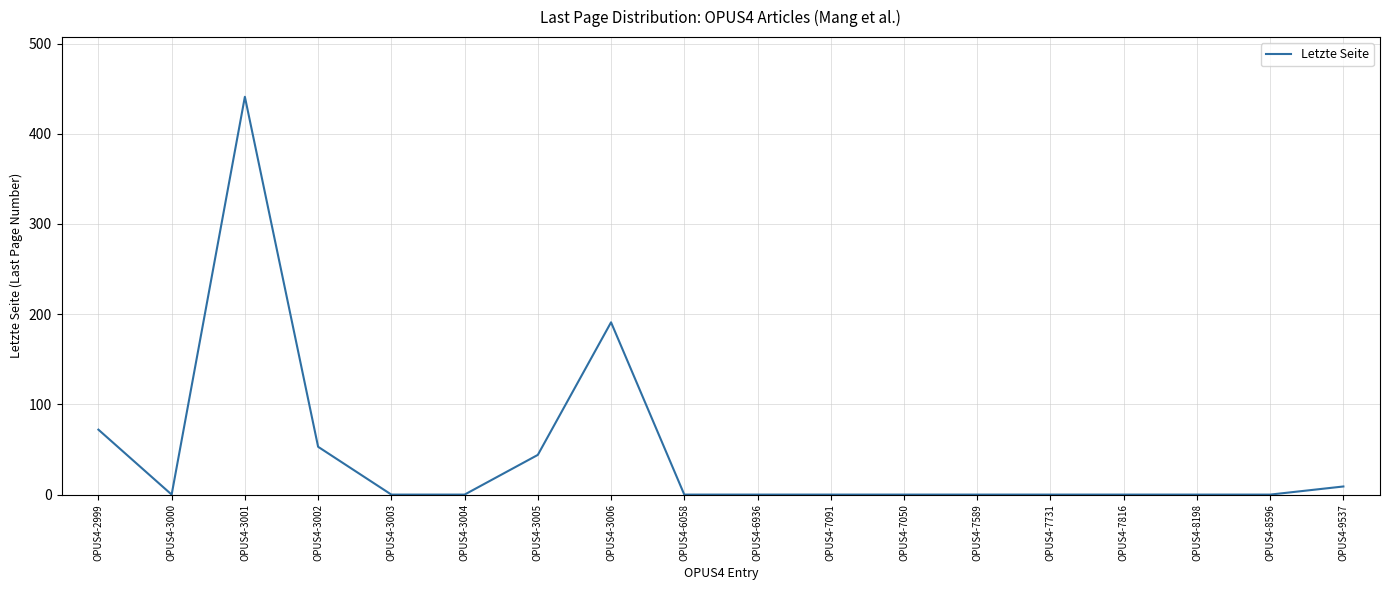

Is it true that the value at OPUS4-3000 is -194?

False